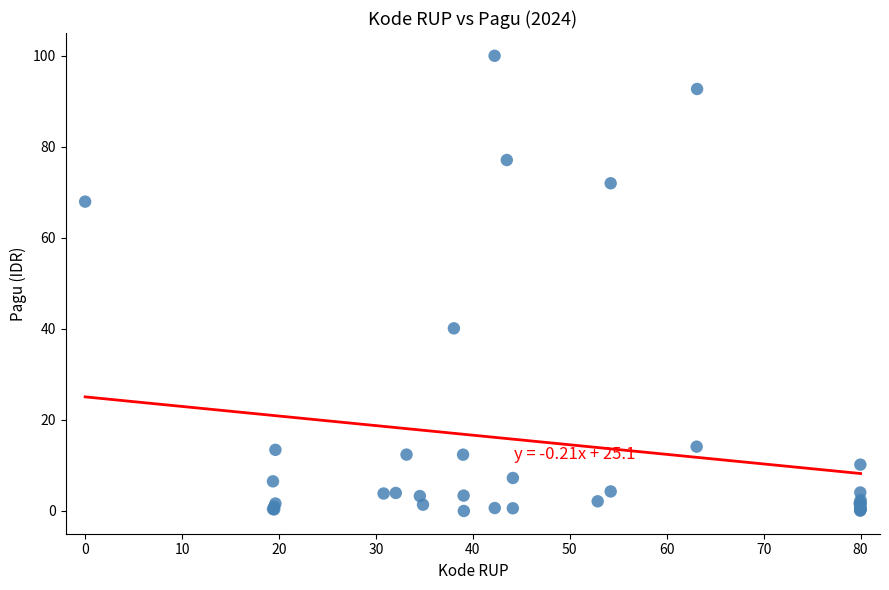

What Y value in the scatter plot is closest to 50?

40.1